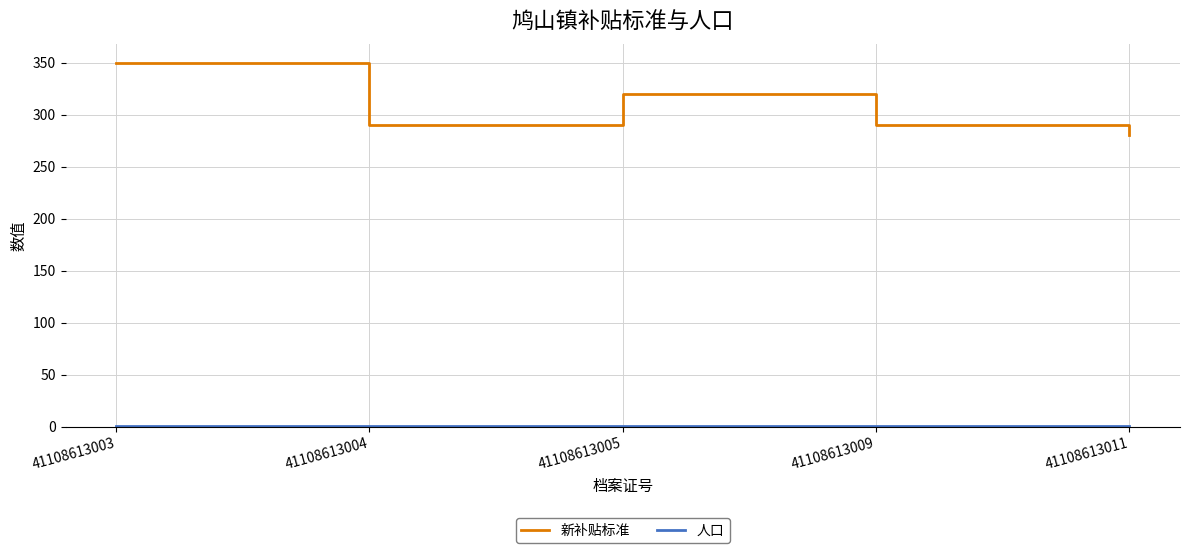

Which series has the largest total across all categories?

新补贴标准